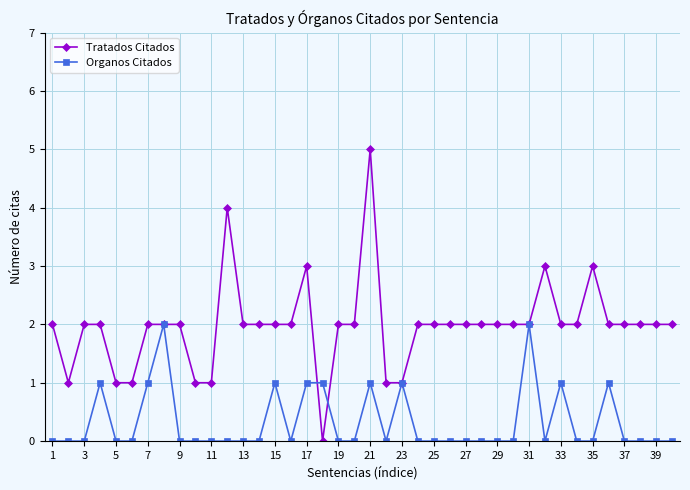

True or false: Tratados Citados has more than 0 interior local peaks.

True